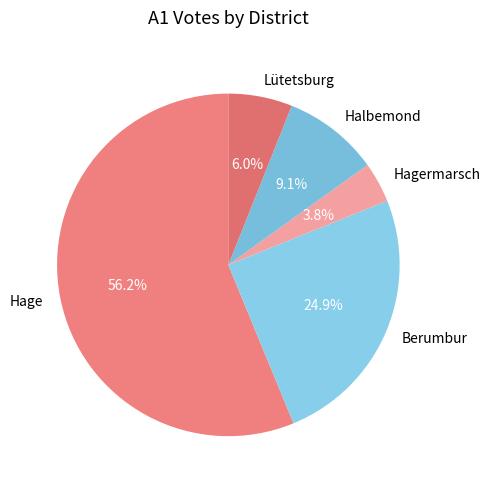

Is it true that Berumbur is 25% of the pie?

True